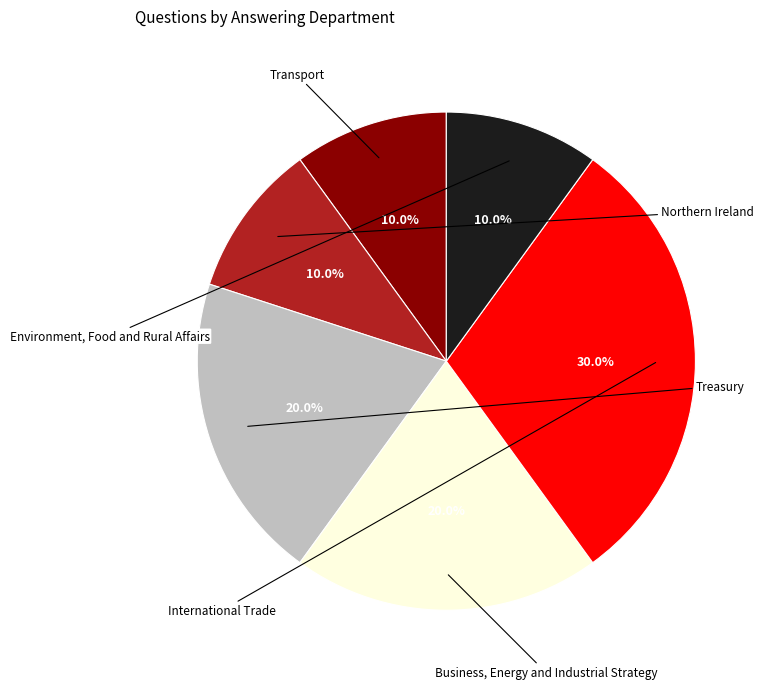

How many segments does this pie chart have?

6